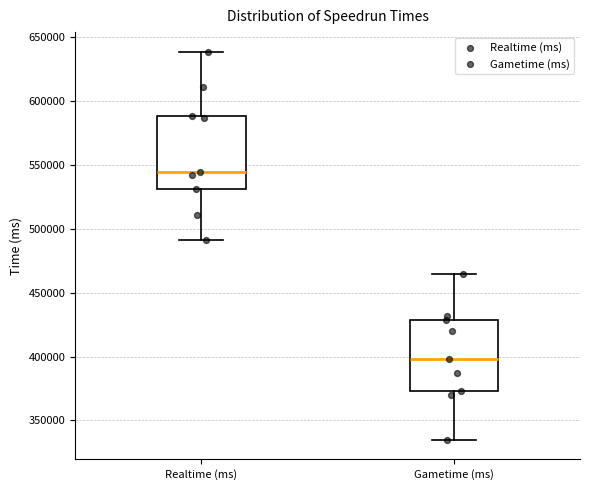

Where is the lower edge of the box for Realtime (ms) on the y-axis? The values are not printed on the chart, so give them approximately, as read against the axis.

530000